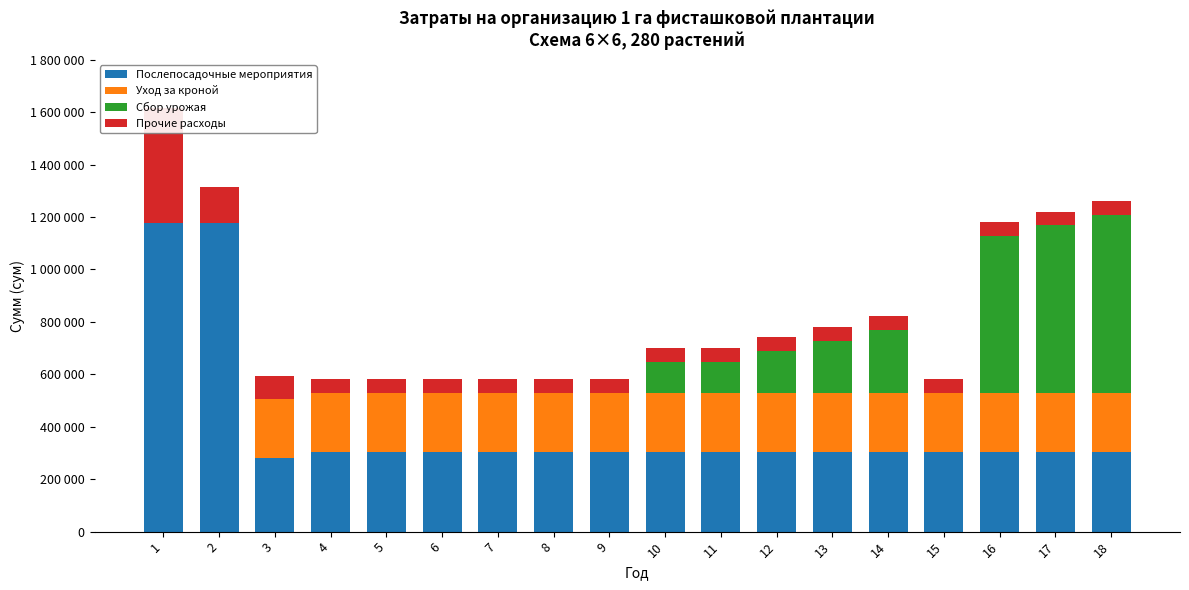

Which category has the lowest value across all series?

1